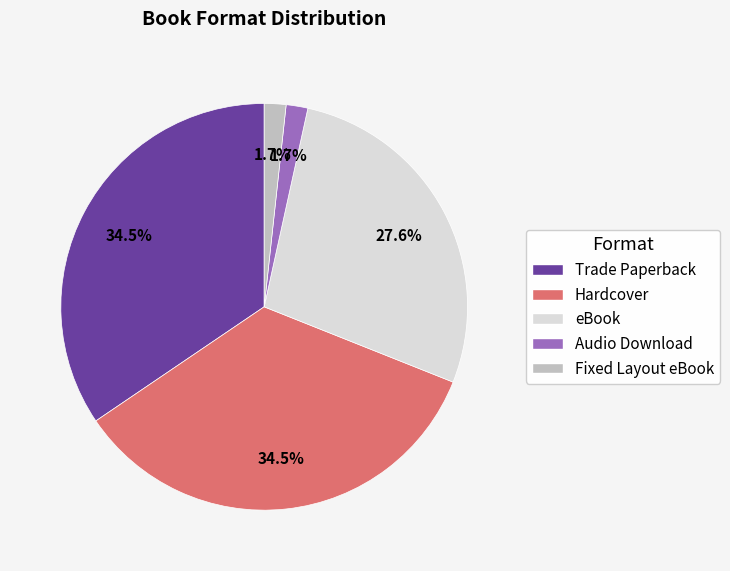

Does any single category account for the majority?

No